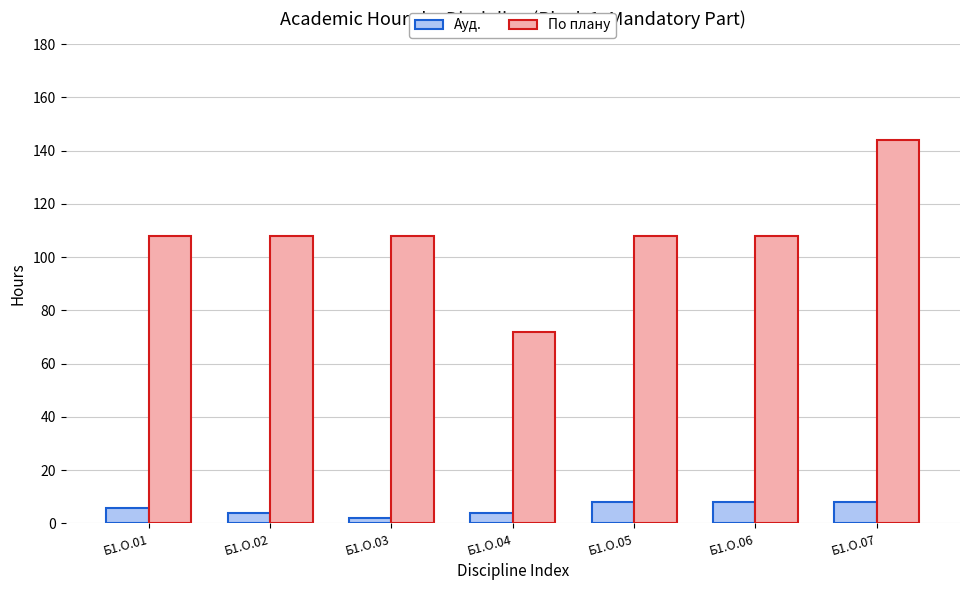

What is the difference between the По плану values at Б1.О.05 and Б1.О.07?

36